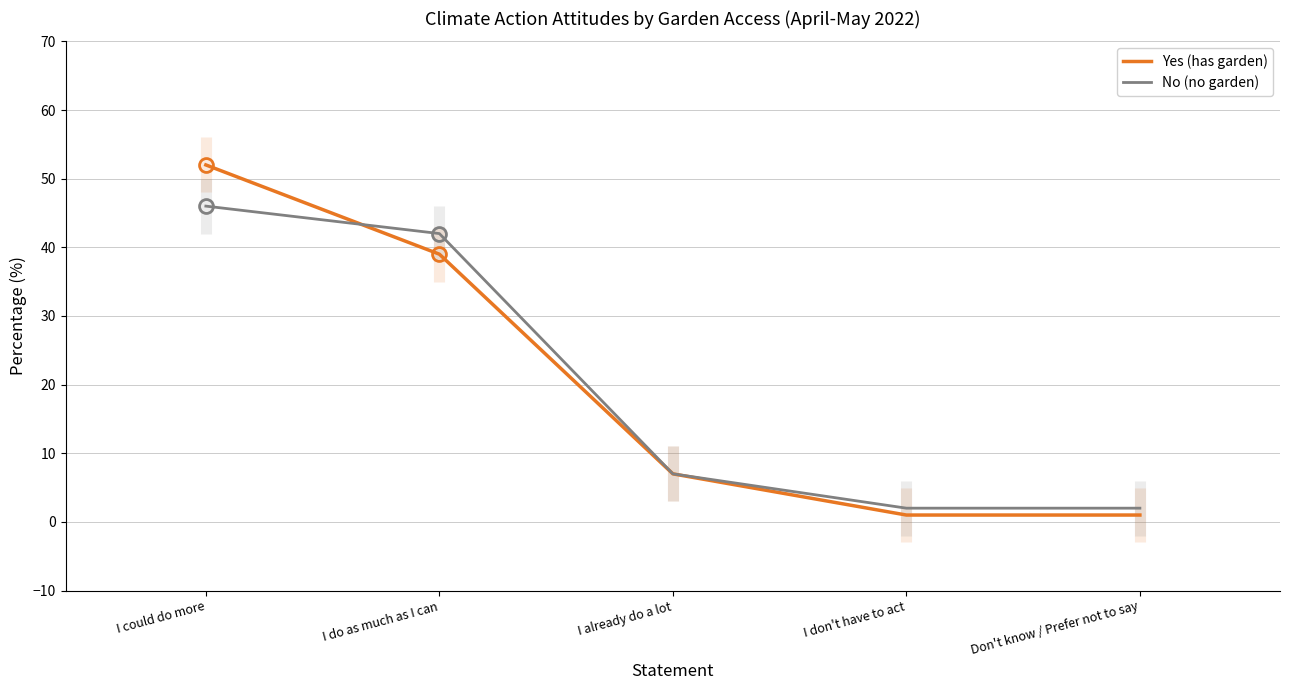

True or false: No (no garden) has a value of 75 at I do as much as I can.

False